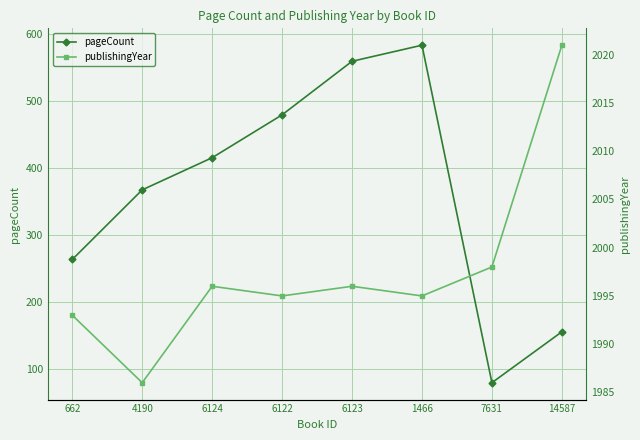

What is the highest value of the pageCount series?

584